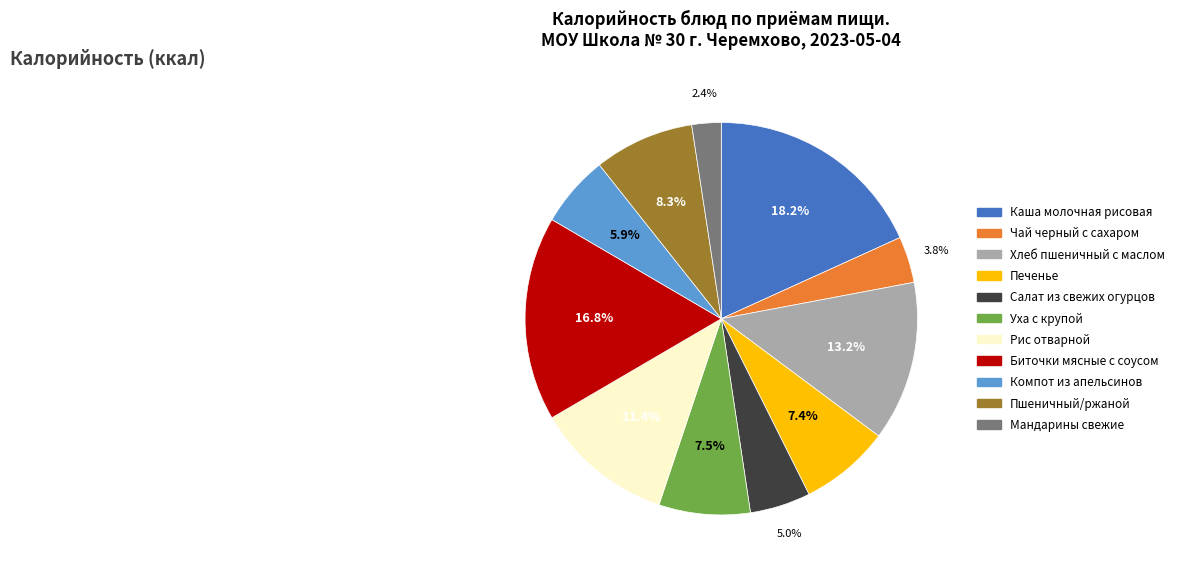

Which slice is the smallest?

Мандарины свежие